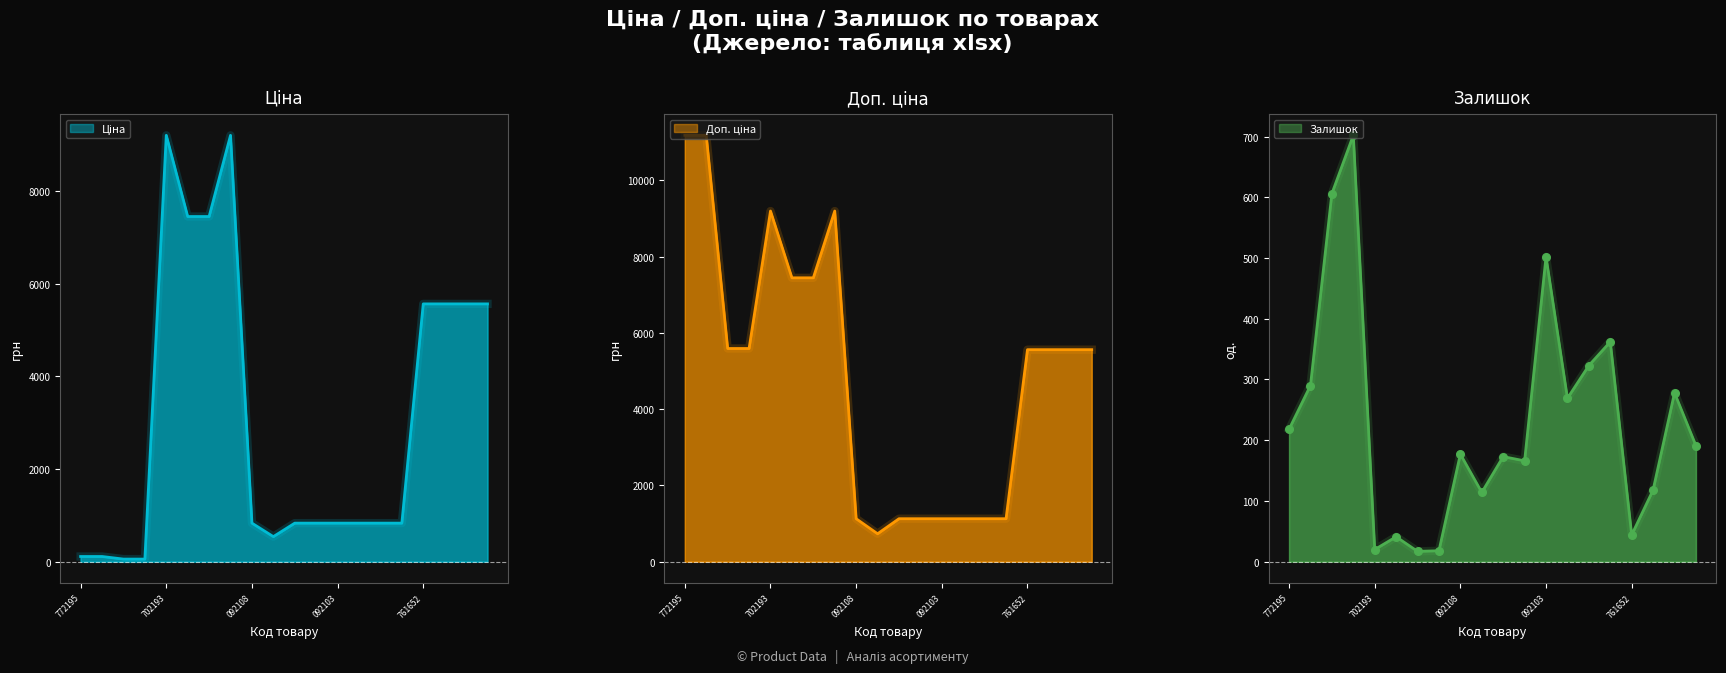

Which series contains the highest Y value?

Доп. ціна